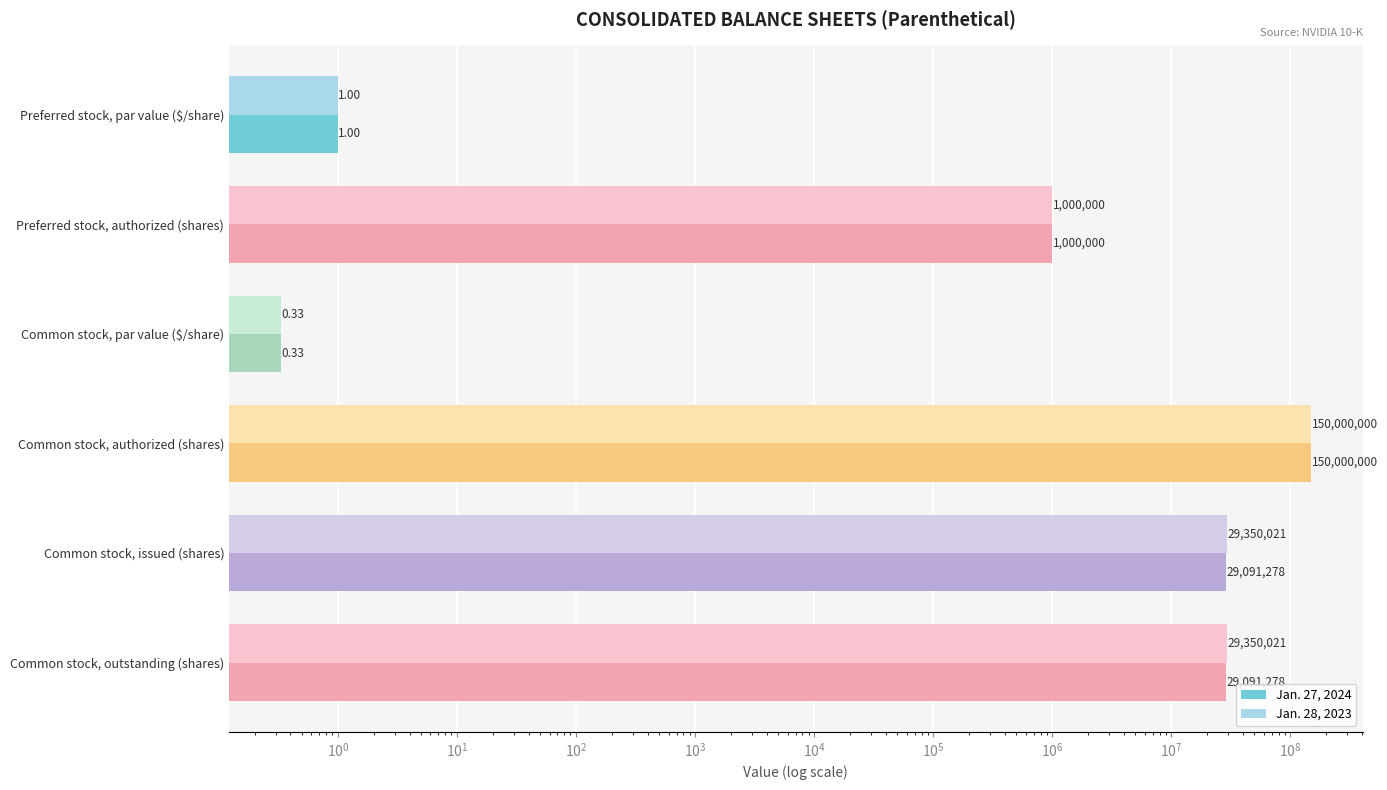

What is the value of the Jan. 27, 2024 bar at the 3rd from the left?

0.3